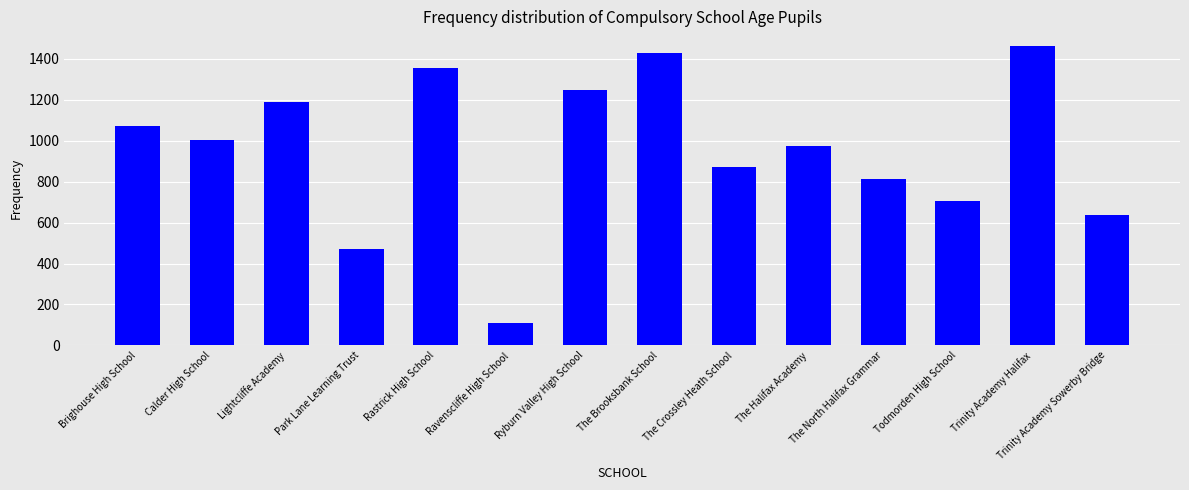

Rank the categories by value from highest to lowest.

Trinity Academy Halifax, The Brooksbank School, Rastrick High School, Ryburn Valley High School, Lightcliffe Academy, Brighouse High School, Calder High School, The Halifax Academy, The Crossley Heath School, The North Halifax Grammar, Todmorden High School, Trinity Academy Sowerby Bridge, Park Lane Learning Trust, Ravenscliffe High School